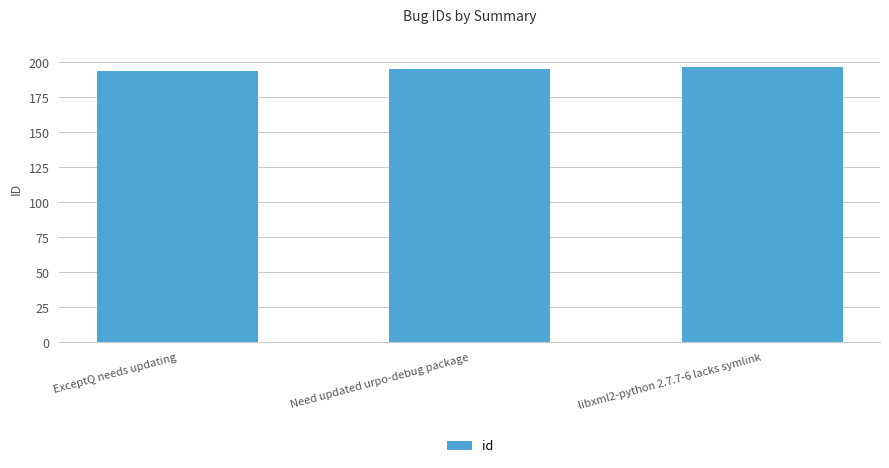

What is the sum of the values at Need updated urpo-debug package and ExceptQ needs updating?

389